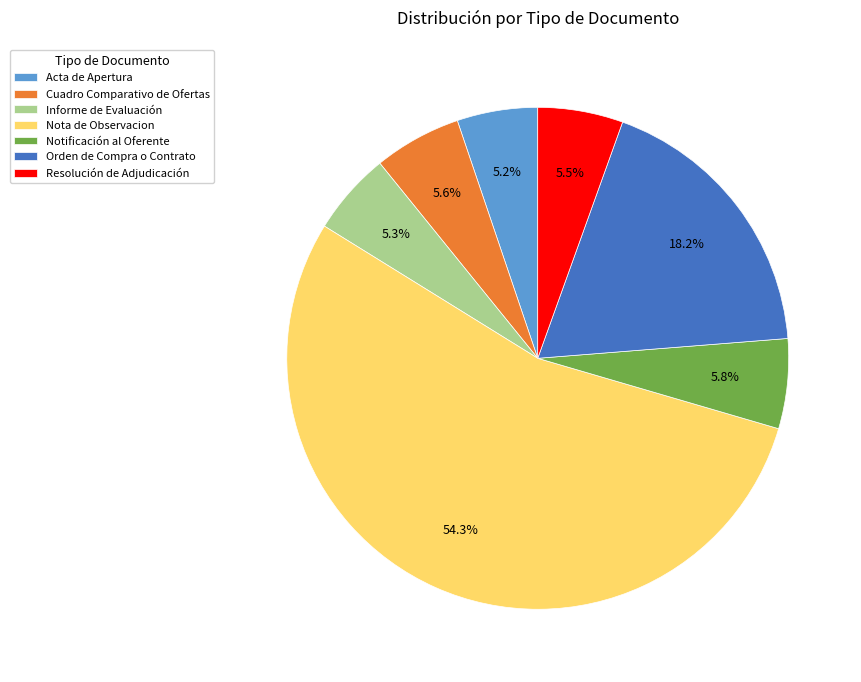

Which category has the biggest portion of the pie?

Nota de Observacion